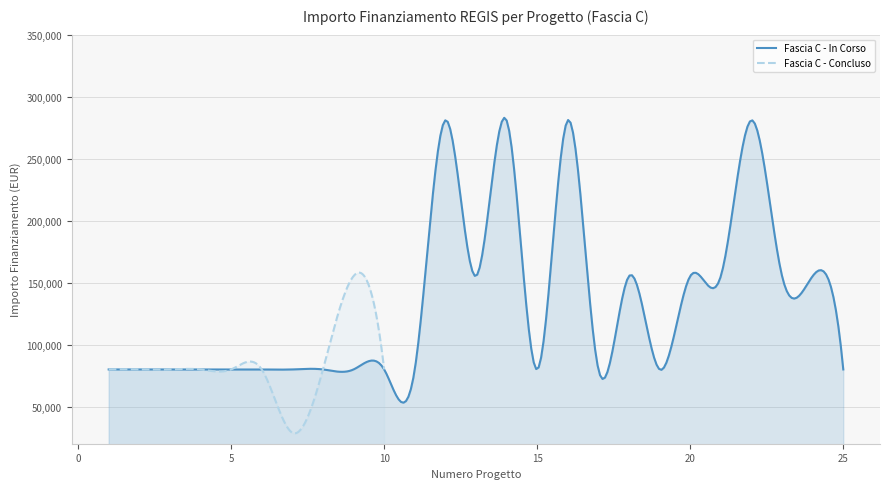

What is the highest value of the Fascia C - In Corso series?

282929.6